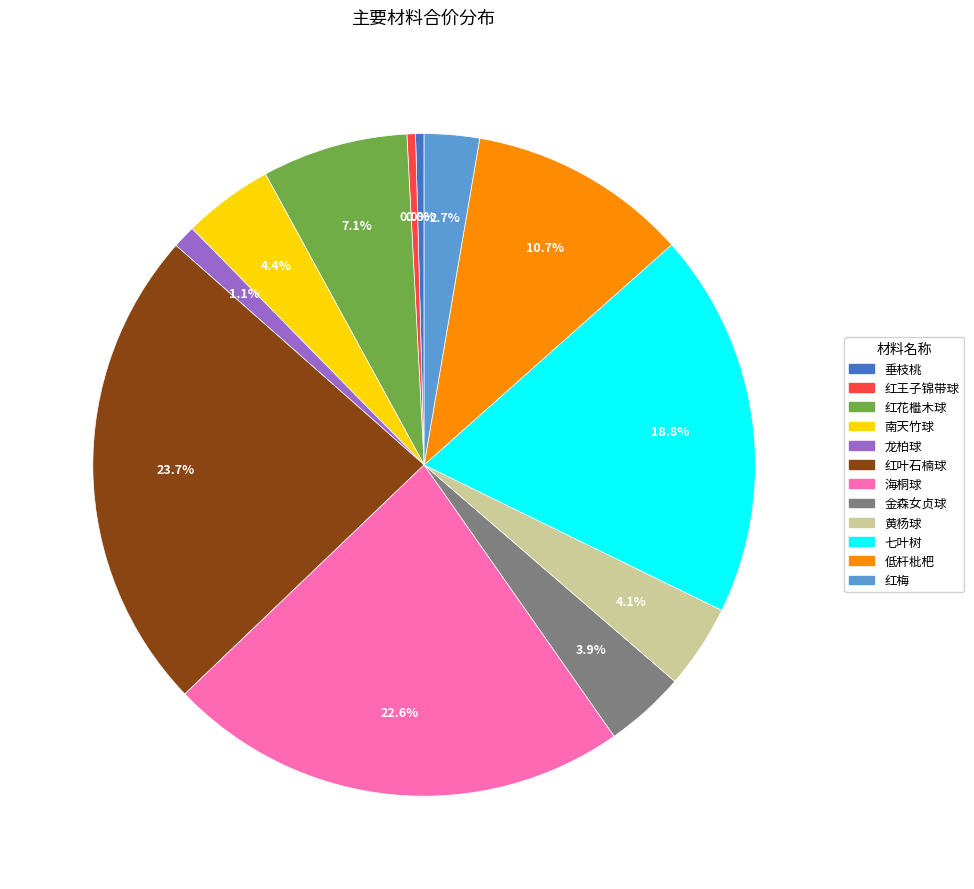

What is the total percentage of 低杆枇杷 and 南天竹球?

15.1%